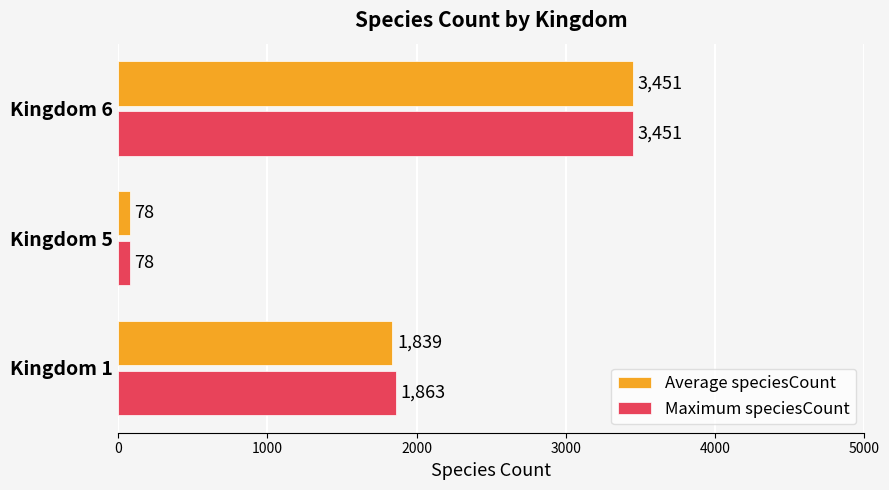

At which label does Maximum speciesCount reach its minimum?

Kingdom 5